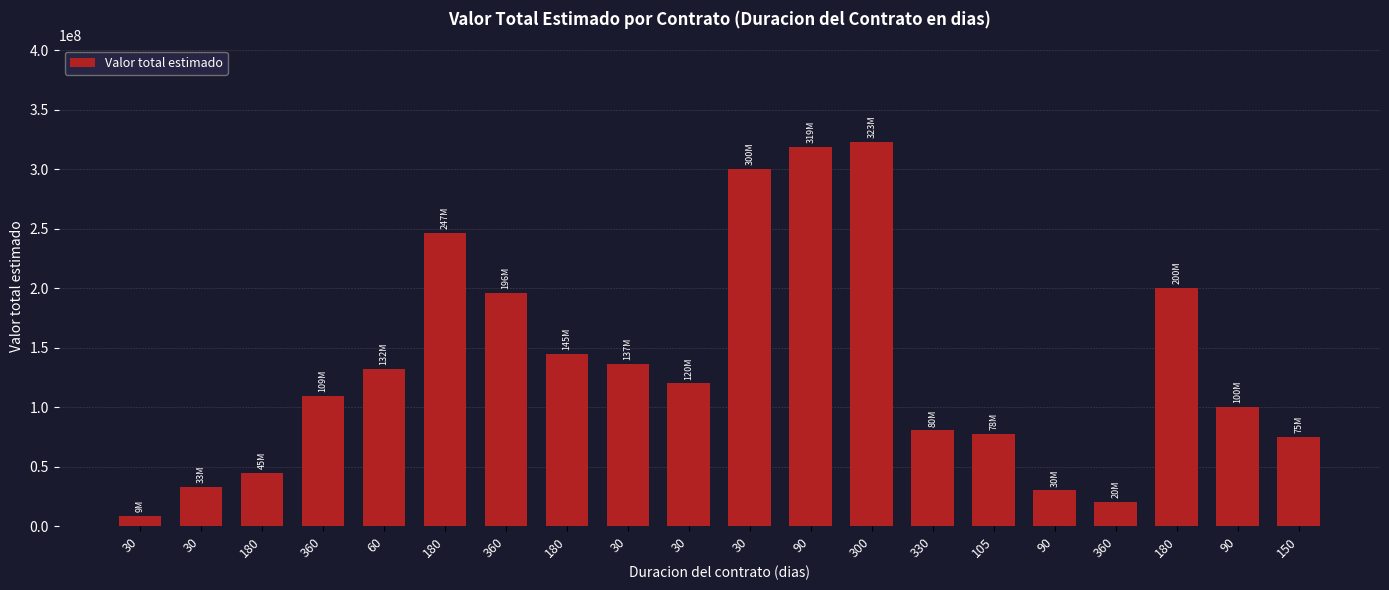

Reading right to left, list all the values displayed in this chart.

150=75000000	90=100000000	180=200000000	360=20235290	90=30000000	105=77522115	330=80461950	300=323305128	90=318745045	30=300000000	30=120000000	30=136527938	180=144926266	360=196028700	180=246755000	60=132295000	360=109285199	180=45000000	30=33049000	30=8849908